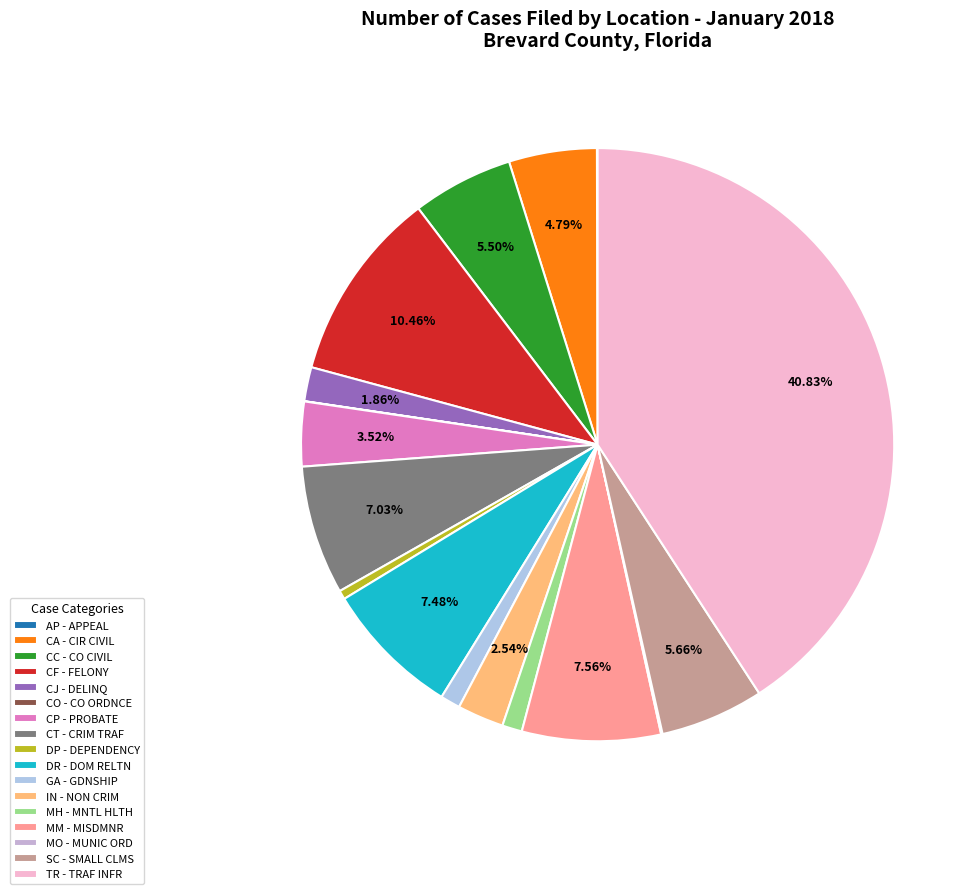

How many slices are in this pie chart?

17